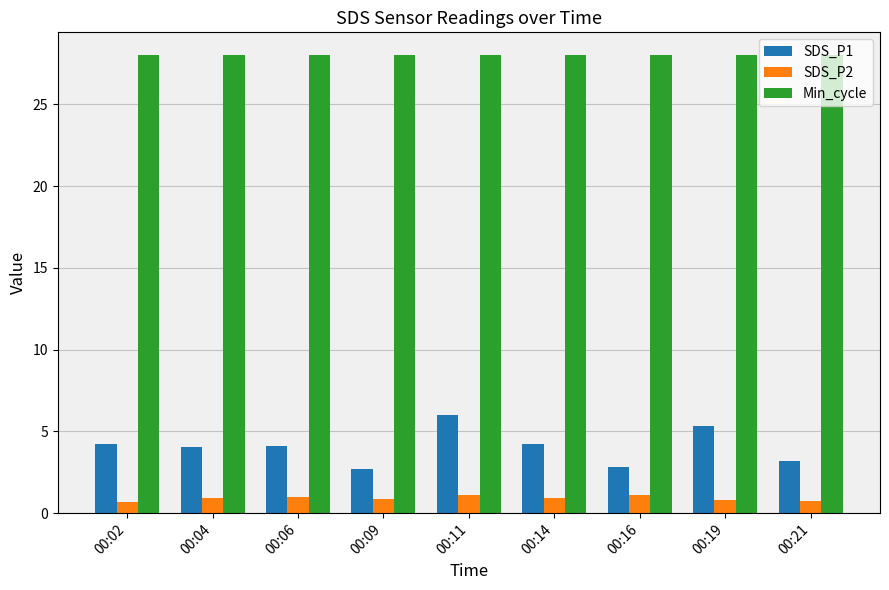

What is the spread (max minus min) of values at 00:11?

26.9